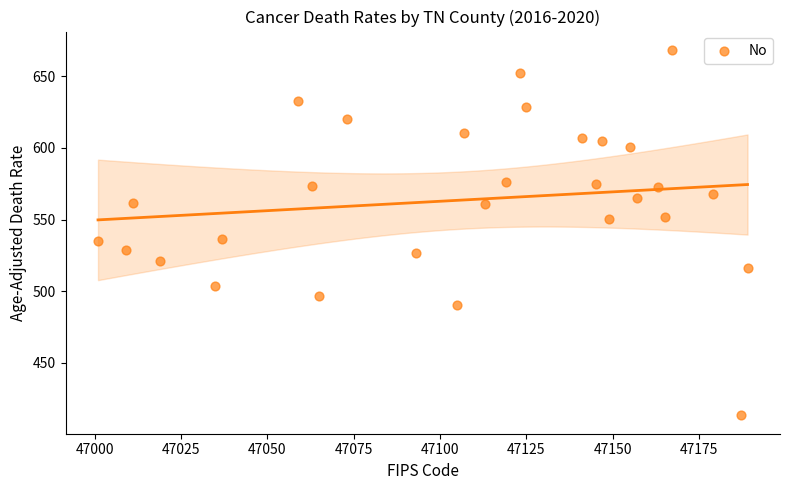

What is the range of X values (max minus min)?

188.0